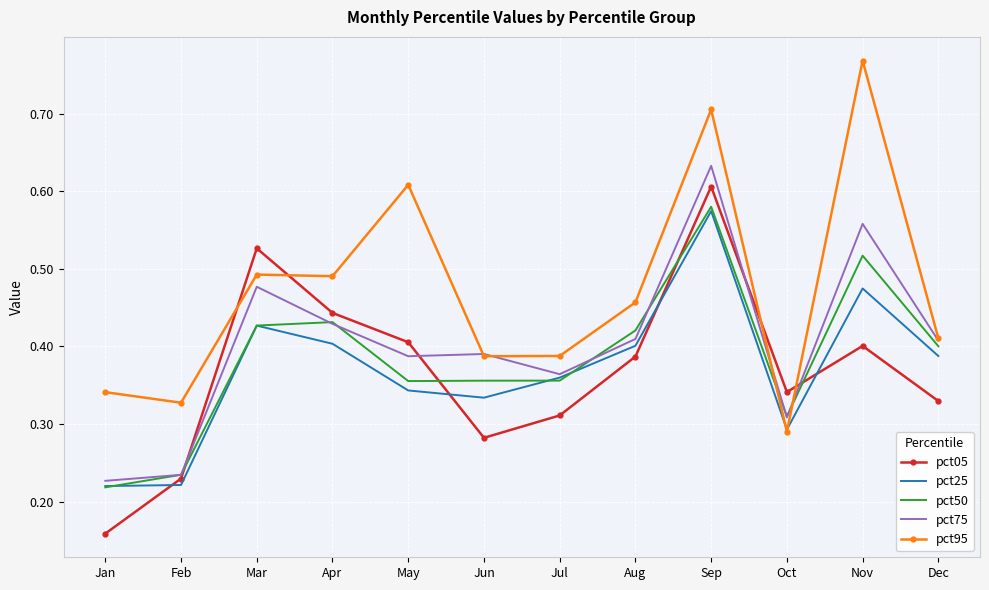

The value of pct50 at May is 0.5. True or false?

False